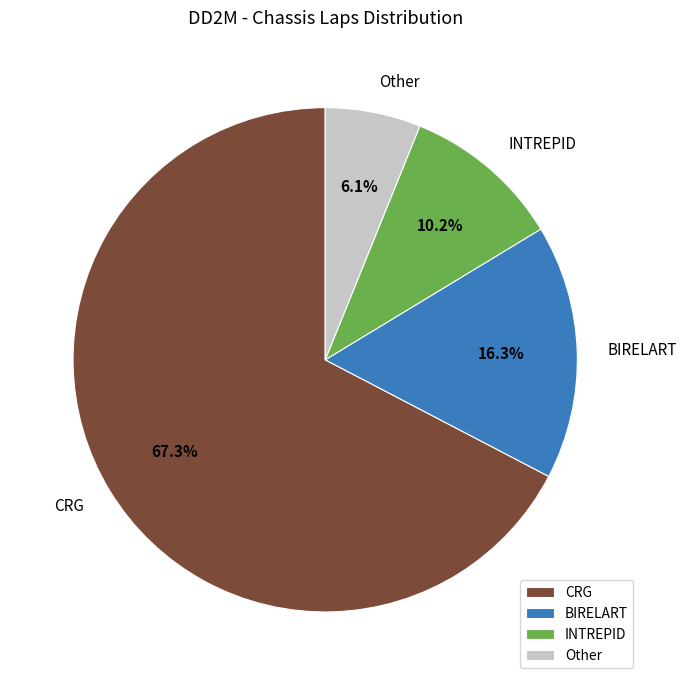

To the nearest percent, what is the average slice percentage?

25%